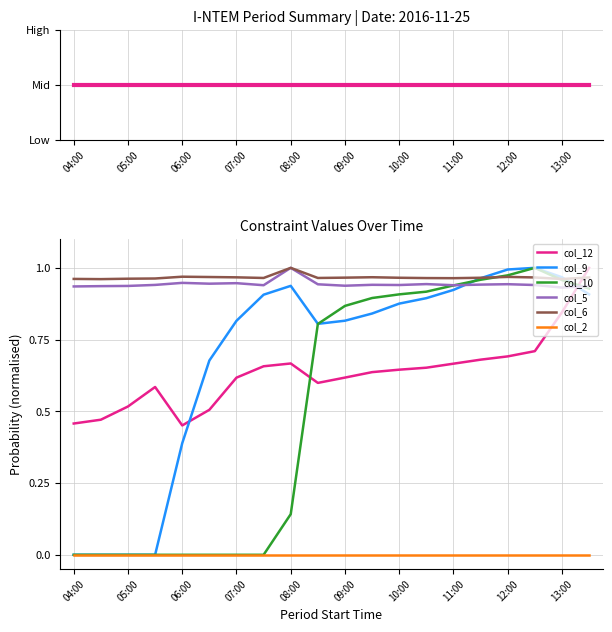

True or false: col_6 and col_5 intersect in this chart.

False